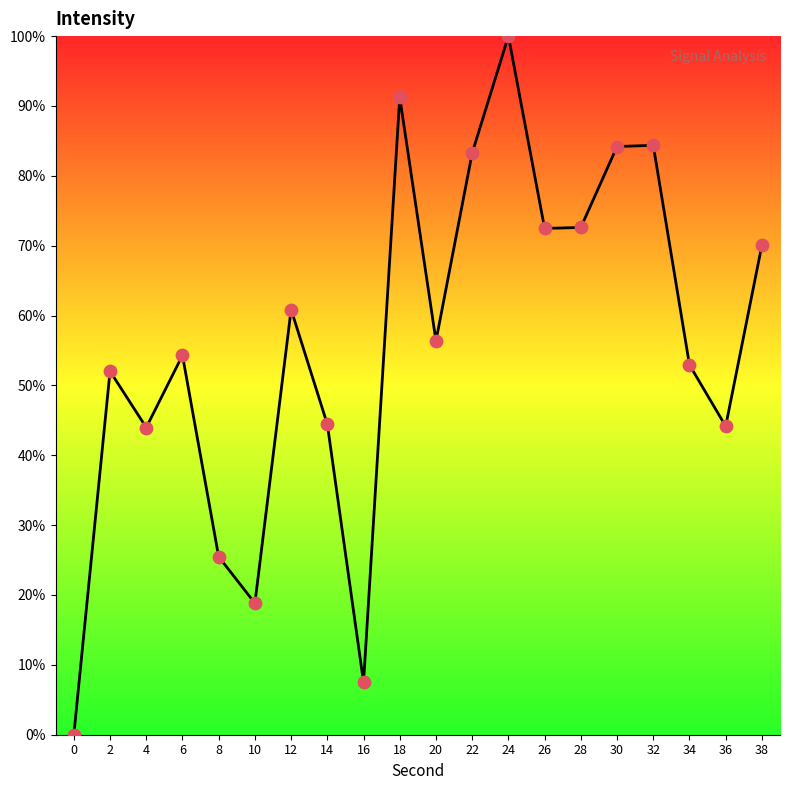

What is the ratio of the value at 16 to the value at 14?

0.2